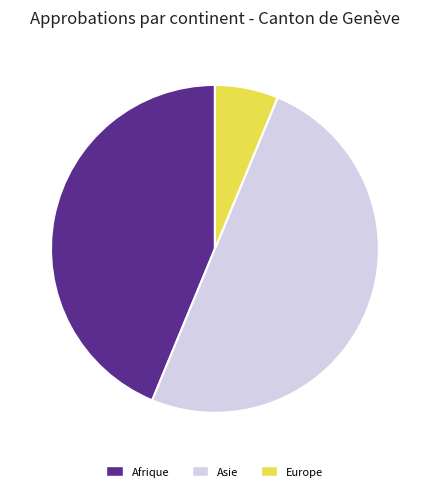

Does Afrique represent more than half of the total?

No